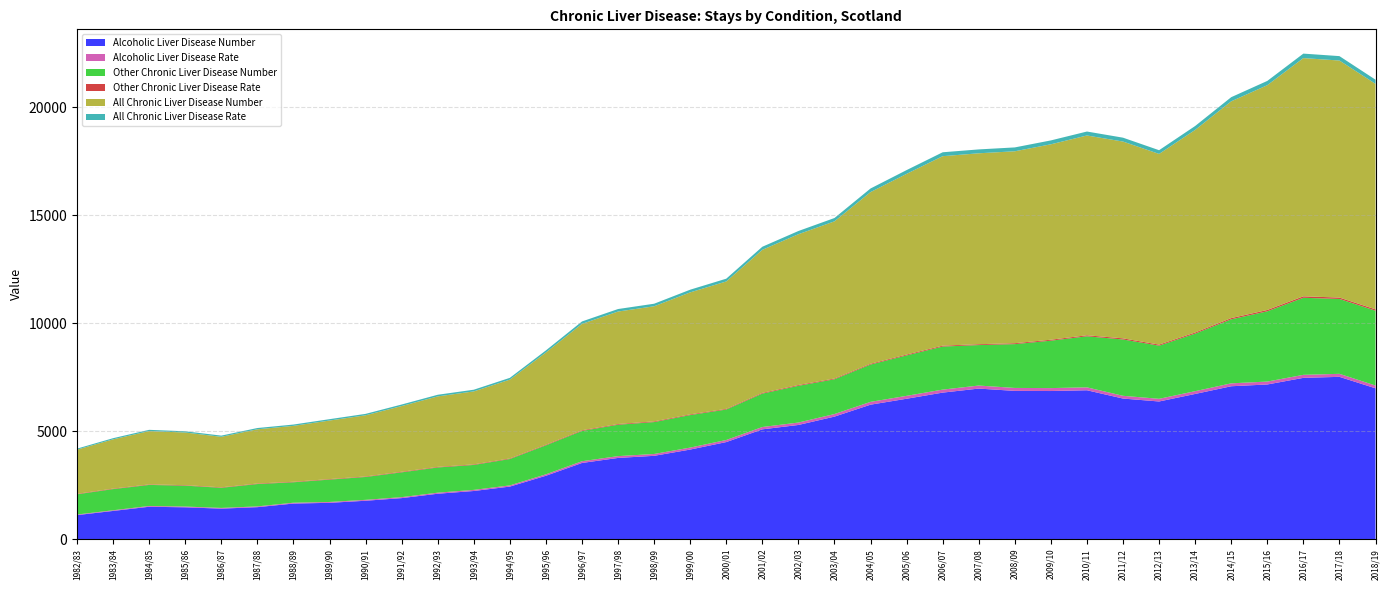

Reading right to left, list all the values displayed in this chart.

Alcoholic Liver Disease Number: 2018/19=6985.0	2017/18=7516.0	2016/17=7469.0	2015/16=7162.0	2014/15=7080.0	2013/14=6723.0	2012/13=6374.0	2011/12=6510.0	2010/11=6894.0	2009/10=6859.0	2008/09=6865.0	2007/08=6972.0	2006/07=6785.0	2005/06=6501.0	2004/05=6226.0	2003/04=5673.0	2002/03=5286.0	2001/02=5083.0	2000/01=4493.0	1999/00=4146.0	1998/99=3856.0	1997/98=3758.0	1996/97=3525.0	1995/96=2932.0	1994/95=2430.0	1993/94=2226.0	1992/93=2099.0	1991/92=1896.0	1990/91=1774.0	1989/90=1678.0	1988/89=1644.0	1987/88=1477.0	1986/87=1408.0	1985/86=1470.0	1984/85=1496.0	1983/84=1302.0	1982/83=1109.0
Alcoholic Liver Disease Rate: 2018/19=129.6	2017/18=140.0	2016/17=139.8	2015/16=135.4	2014/15=135.0	2013/14=129.3	2012/13=123.8	2011/12=127.3	2010/11=135.5	2009/10=135.7	2008/09=137.1	2007/08=140.7	2006/07=139.4	2005/06=134.9	2004/05=130.3	2003/04=119.6	2002/03=112.2	2001/02=108.3	2000/01=97.2	1999/00=91.2	1998/99=85.6	1997/98=83.7	1996/97=80.0	1995/96=67.3	1994/95=55.4	1993/94=51.7	1992/93=49.1	1991/92=44.7	1990/91=41.7	1989/90=39.4	1988/89=38.8	1987/88=35.1	1986/87=33.7	1985/86=35.0	1984/85=35.4	1983/84=30.9	1982/83=26.2
Other Chronic Liver Disease Number: 2018/19=3465.0	2017/18=3469.0	2016/17=3571.0	2015/16=3255.0	2014/15=2966.0	2013/14=2666.0	2012/13=2463.0	2011/12=2610.0	2010/11=2365.0	2009/10=2197.0	2008/09=2030.0	2007/08=1876.0	2006/07=1995.0	2005/06=1873.0	2004/05=1729.0	2003/04=1611.0	2002/03=1702.0	2001/02=1547.0	2000/01=1411.0	1999/00=1507.0	1998/99=1478.0	1997/98=1455.0	1996/97=1405.0	1995/96=1342.0	1994/95=1222.0	1993/94=1156.0	1992/93=1168.0	1991/92=1150.0	1990/91=1060.0	1989/90=1036.0	1988/89=948.0	1987/88=1036.0	1986/87=933.0	1985/86=969.0	1984/85=976.0	1983/84=981.0	1982/83=938.0
Other Chronic Liver Disease Rate: 2018/19=64.0	2017/18=64.6	2016/17=67.9	2015/16=62.2	2014/15=57.3	2013/14=52.2	2012/13=48.7	2011/12=52.3	2010/11=47.7	2009/10=44.8	2008/09=42.0	2007/08=39.1	2006/07=42.1	2005/06=39.8	2004/05=37.2	2003/04=34.6	2002/03=36.9	2001/02=34.0	2000/01=31.1	1999/00=33.2	1998/99=32.7	1997/98=32.6	1996/97=31.4	1995/96=29.5	1994/95=27.6	1993/94=26.1	1992/93=26.8	1991/92=26.1	1990/91=24.3	1989/90=23.8	1988/89=21.8	1987/88=24.0	1986/87=21.4	1985/86=22.4	1984/85=22.9	1983/84=22.7	1982/83=21.6
All Chronic Liver Disease Number: 2018/19=10450.0	2017/18=10985.0	2016/17=11040.0	2015/16=10417.0	2014/15=10046.0	2013/14=9389.0	2012/13=8837.0	2011/12=9120.0	2010/11=9259.0	2009/10=9056.0	2008/09=8895.0	2007/08=8848.0	2006/07=8780.0	2005/06=8374.0	2004/05=7955.0	2003/04=7284.0	2002/03=6988.0	2001/02=6630.0	2000/01=5904.0	1999/00=5653.0	1998/99=5334.0	1997/98=5213.0	1996/97=4930.0	1995/96=4274.0	1994/95=3652.0	1993/94=3382.0	1992/93=3267.0	1991/92=3046.0	1990/91=2834.0	1989/90=2714.0	1988/89=2592.0	1987/88=2513.0	1986/87=2341.0	1985/86=2439.0	1984/85=2472.0	1983/84=2283.0	1982/83=2047.0
All Chronic Liver Disease Rate: 2018/19=193.5	2017/18=204.6	2016/17=207.7	2015/16=197.6	2014/15=192.3	2013/14=181.4	2012/13=172.5	2011/12=179.7	2010/11=183.2	2009/10=180.5	2008/09=179.1	2007/08=179.8	2006/07=181.4	2005/06=174.7	2004/05=167.5	2003/04=154.2	2002/03=149.1	2001/02=142.3	2000/01=128.3	1999/00=124.4	1998/99=118.3	1997/98=116.3	1996/97=111.4	1995/96=96.8	1994/95=83.0	1993/94=77.8	1992/93=75.9	1991/92=70.9	1990/91=66.0	1989/90=63.1	1988/89=60.6	1987/88=59.0	1986/87=55.1	1985/86=57.5	1984/85=58.3	1983/84=53.6	1982/83=47.8